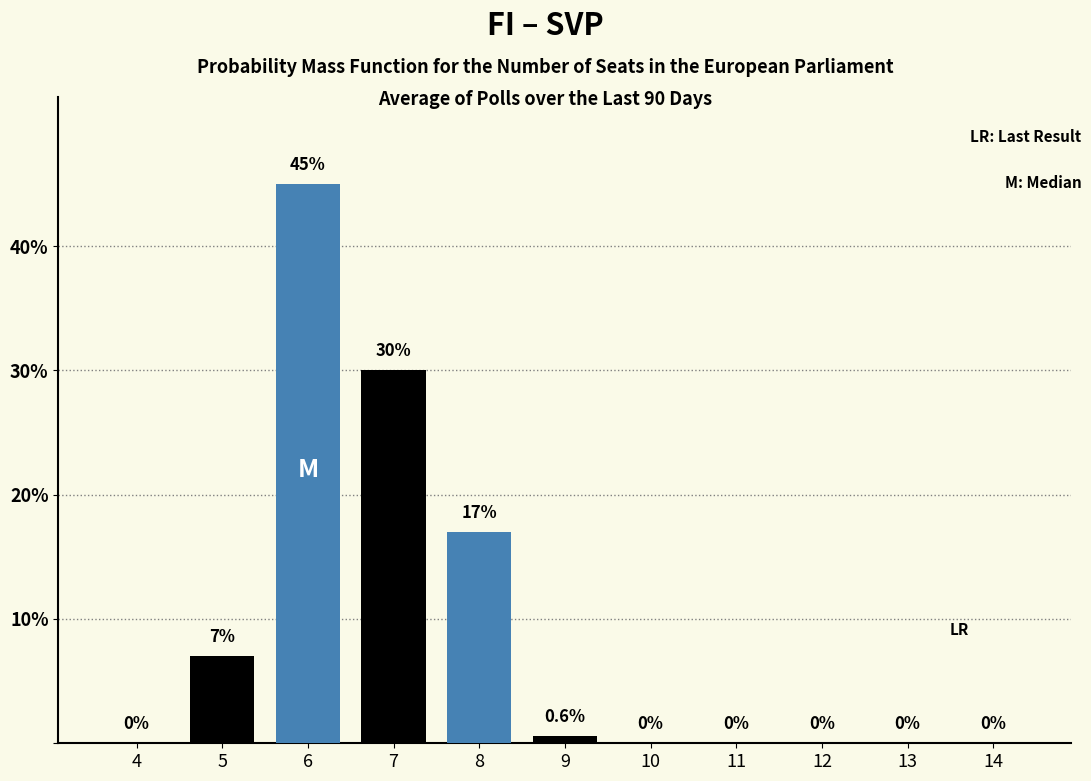

Reading left to right, transcribe all the data shown in this chart.

4=0.0	5=7.0	6=45.0	7=30.0	8=17.0	9=0.6	10=0.0	11=0.0	12=0.0	13=0.0	14=0.0